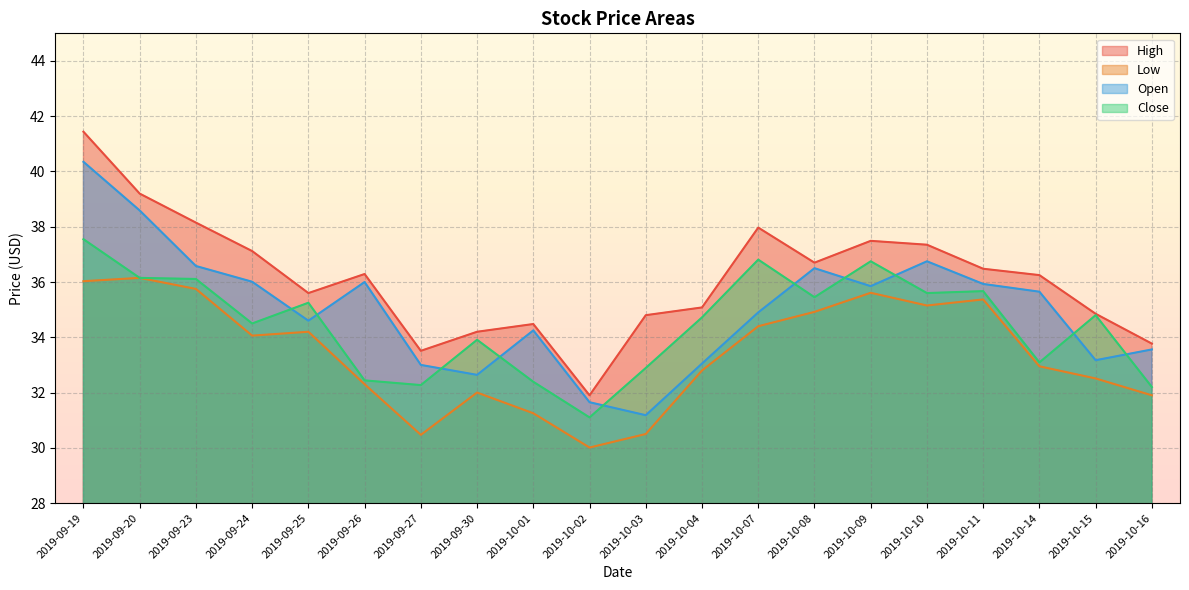

True or false: High has more than 1 interior local peaks.

True